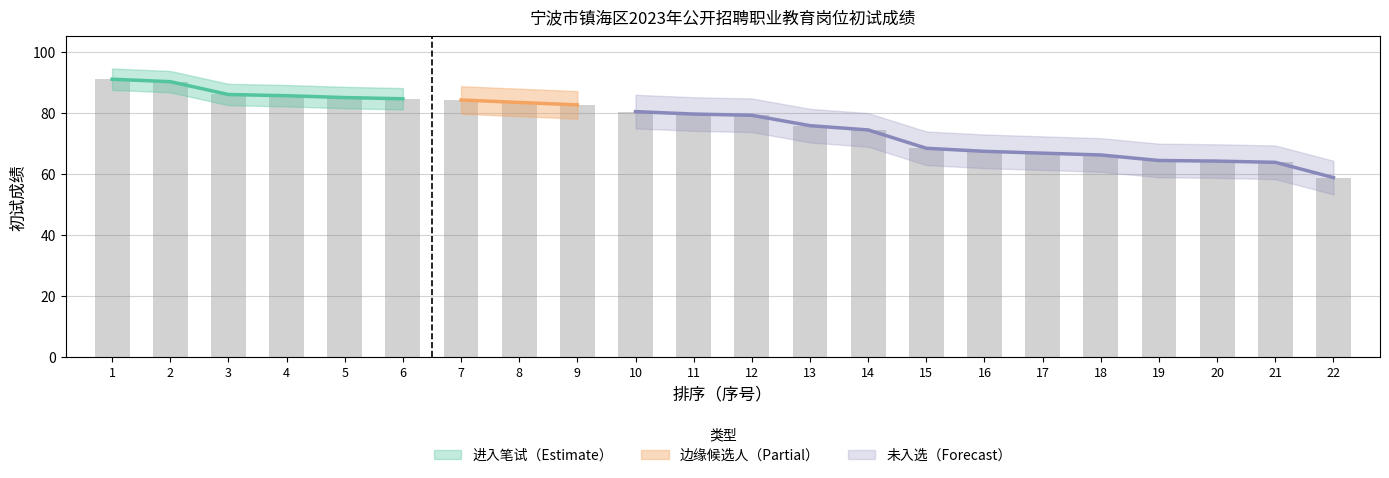

How many bars are there in total?

22